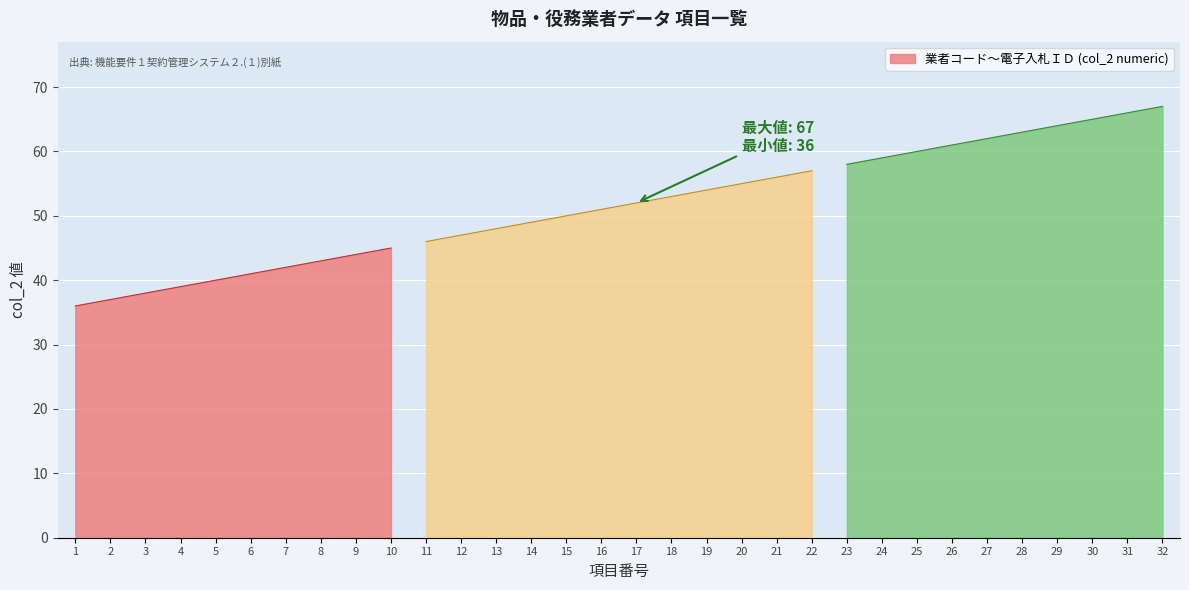

Rank the categories by value from highest to lowest.

32, 31, 30, 29, 28, 27, 26, 25, 24, 23, 22, 21, 20, 19, 18, 17, 16, 15, 14, 13, 12, 11, 10, 9, 8, 7, 6, 5, 4, 3, 2, 1